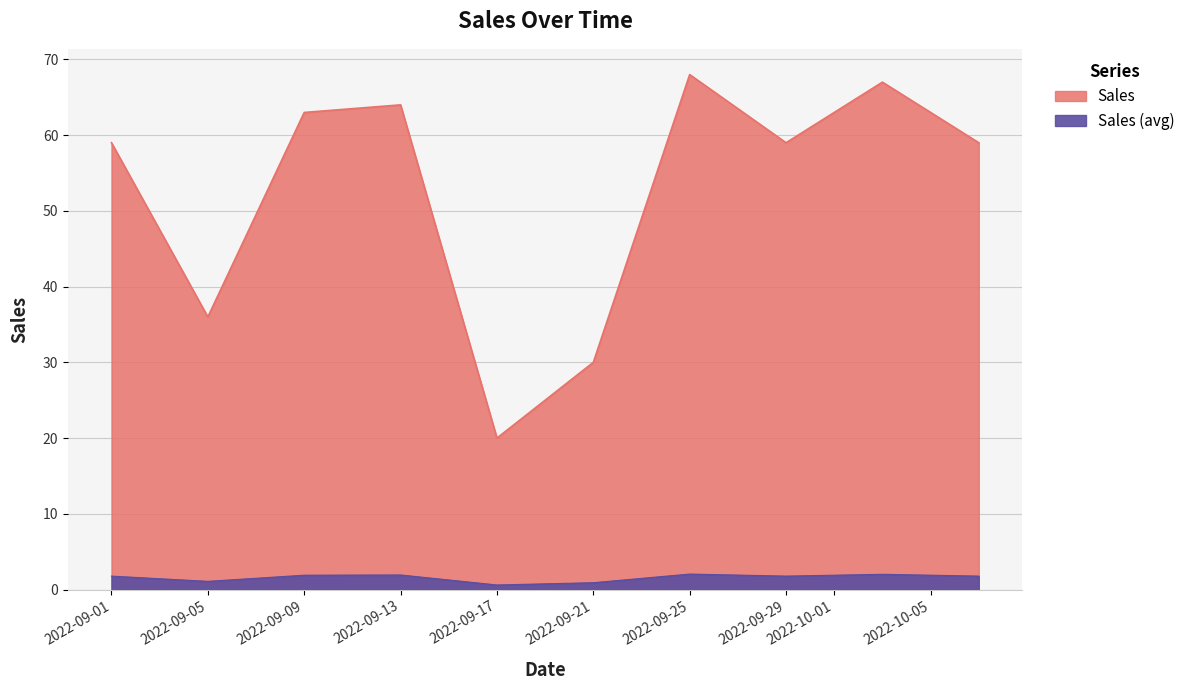

How many interior local valleys (lower than both neighbors) does the data have?

3